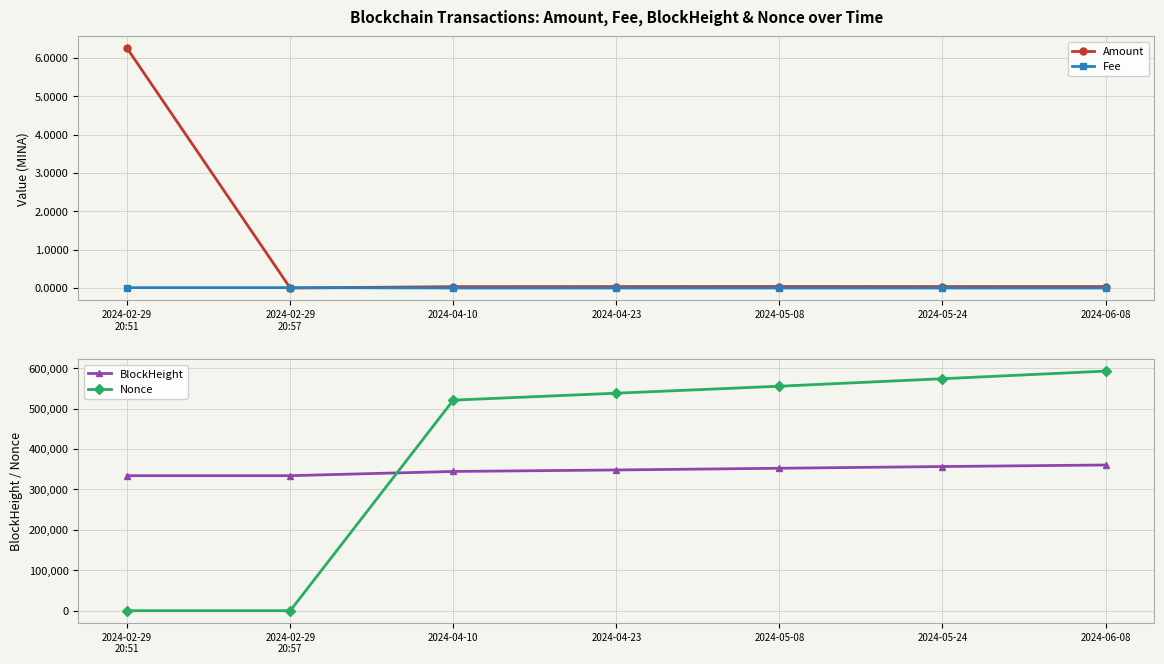

Between 2024-02-29
20:57 and 2024-06-08, which series saw the biggest shift?

Nonce